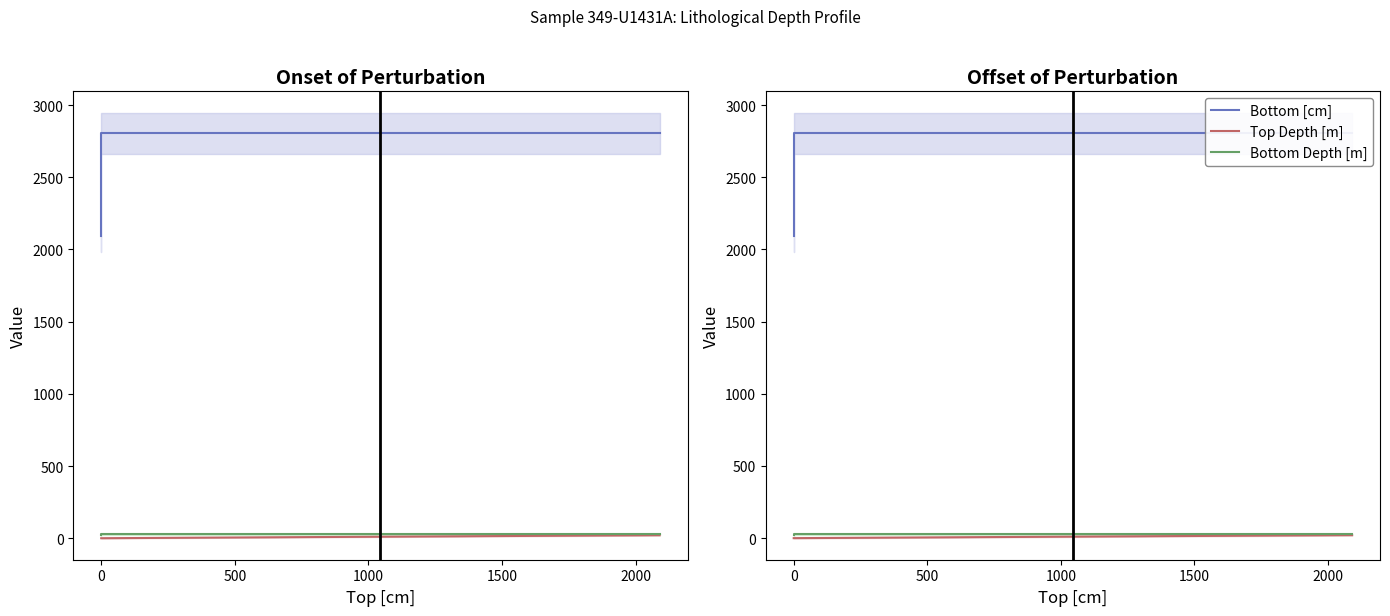

Is the value of Bottom [cm] at 0 greater than the value of Top Depth [m] at 0?

Yes